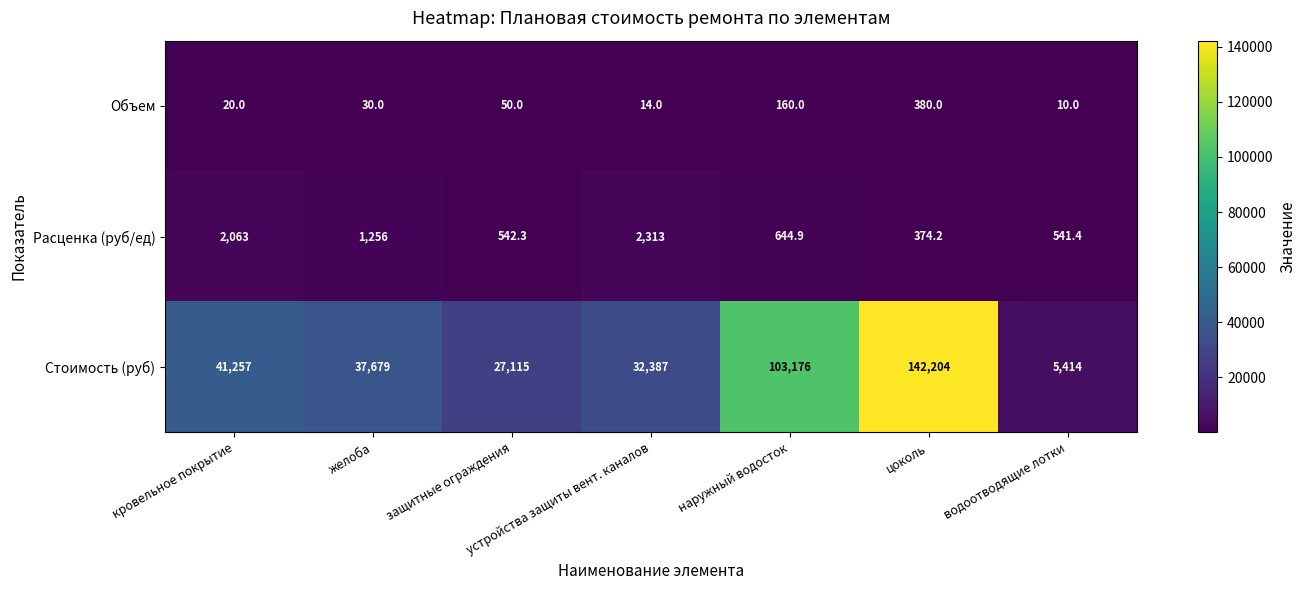

The Расценка (руб/ед) series shows 542.3 at защитные ограждения. True or false?

True